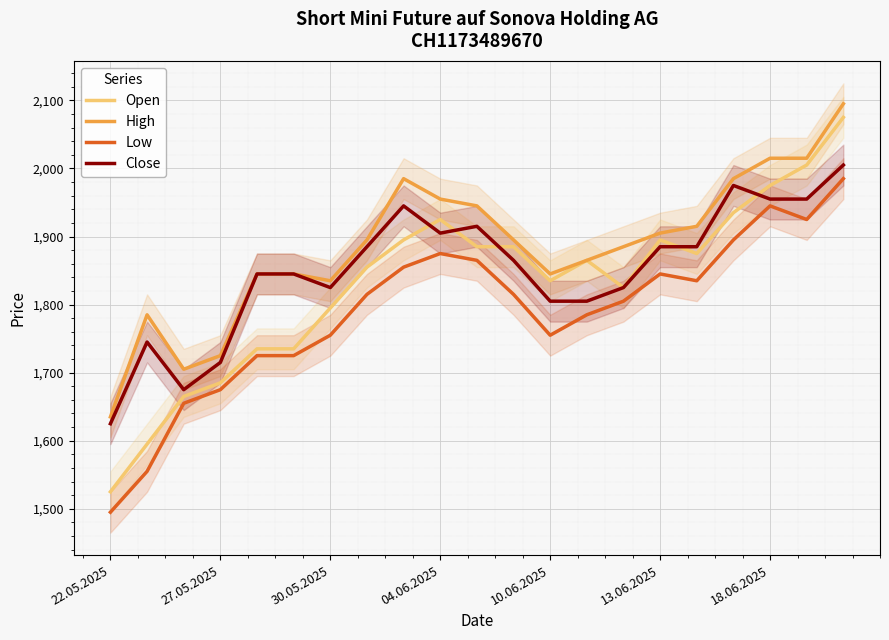

What are all the series names shown in the legend?

Open, High, Low, Close